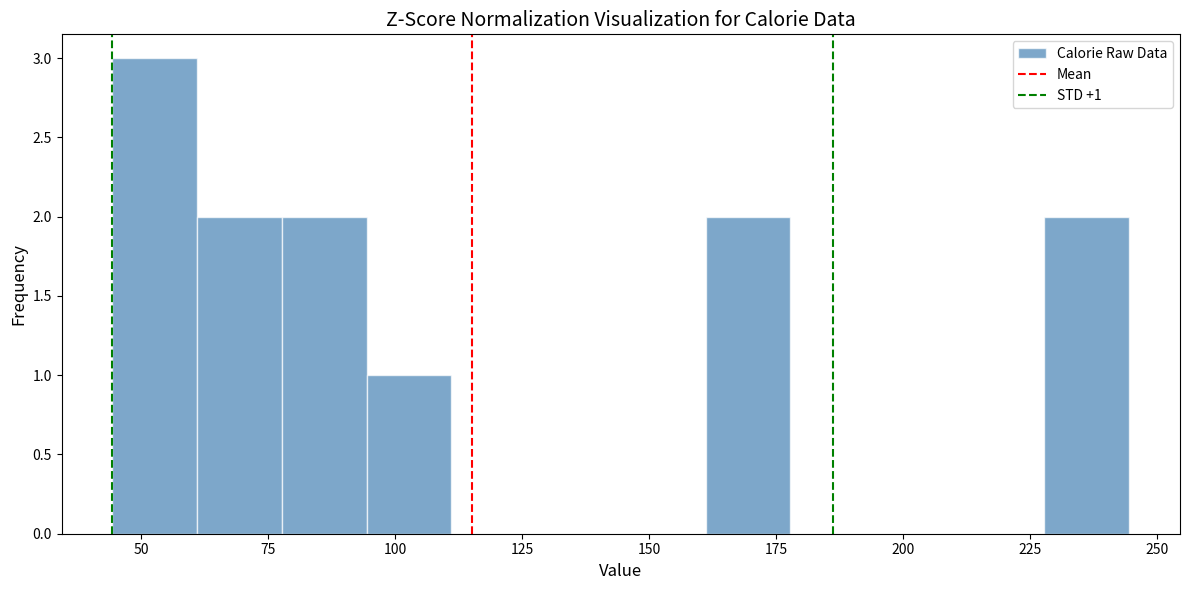

Read against the x-axis, roughly where is the centre of the tallest bar?

55